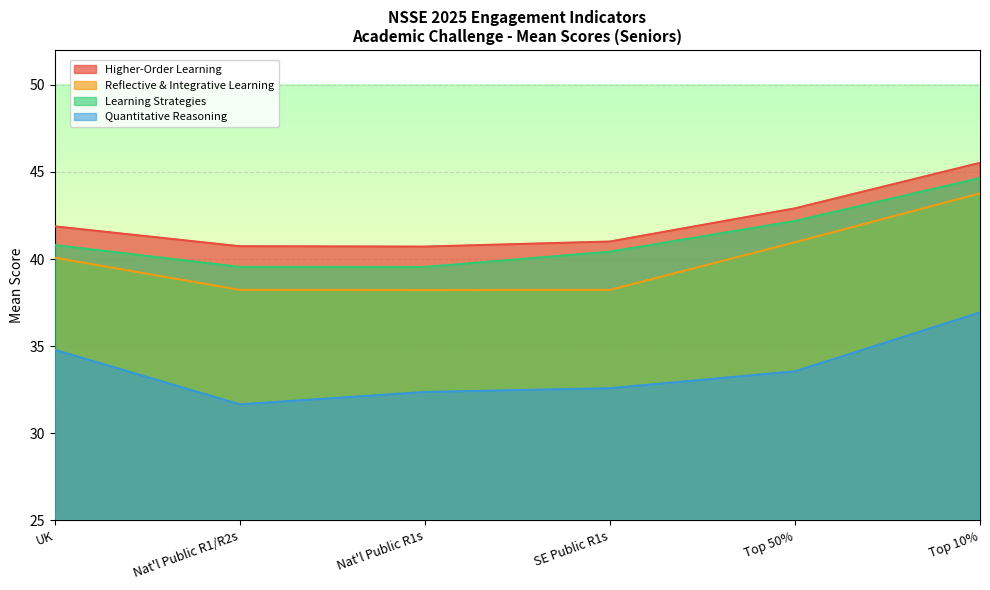

Is the value of Learning Strategies at UK greater than the value of Higher-Order Learning at Top 10%?

No